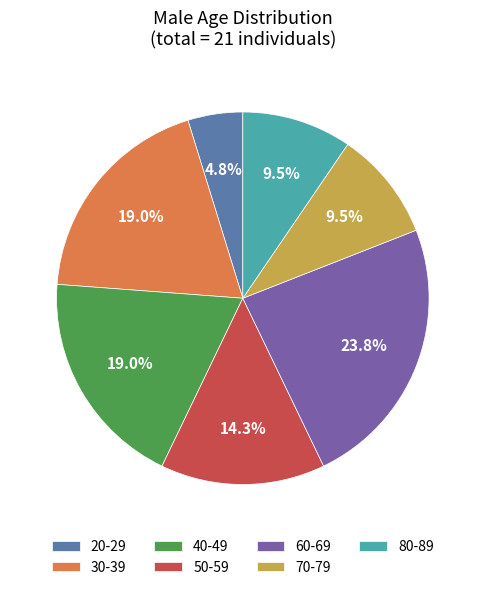

To the nearest percent, what is the difference between the 80-89 and 40-49 slice percentages?

10%